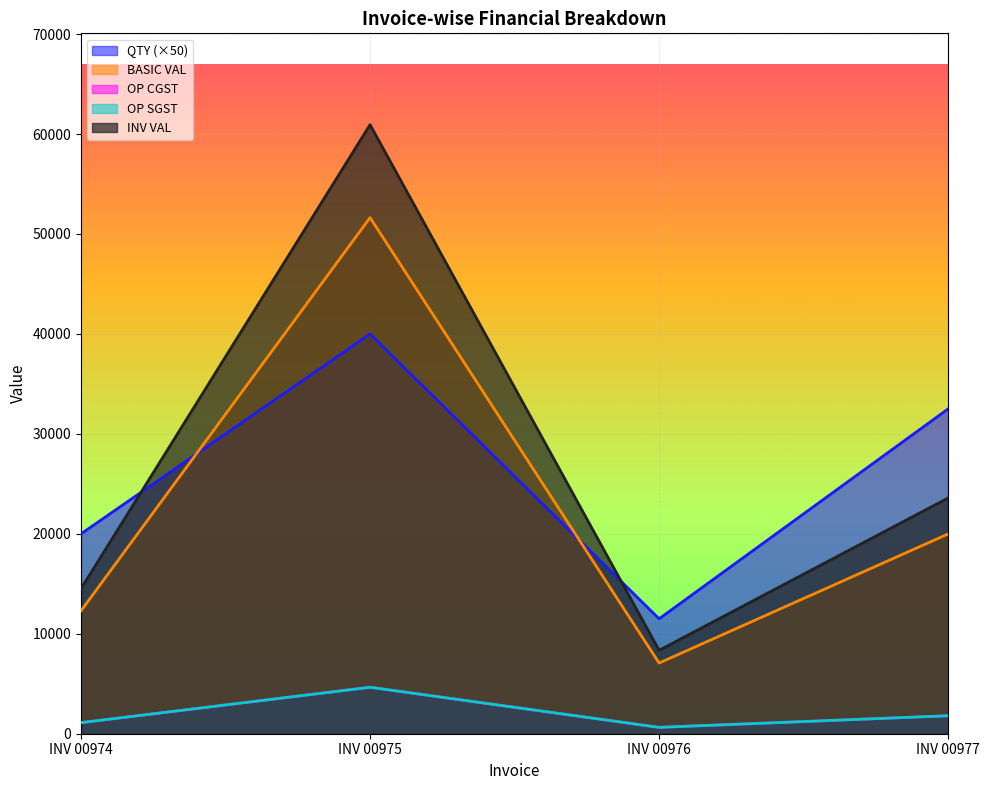

What is the total value across all series at INV 00975?

161870.4